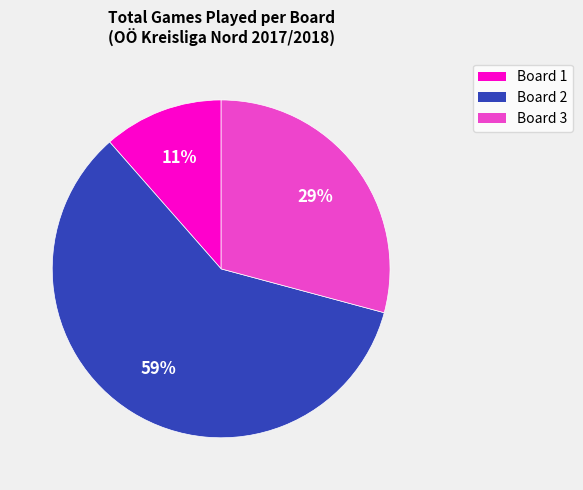

Does any single category account for the majority?

Yes